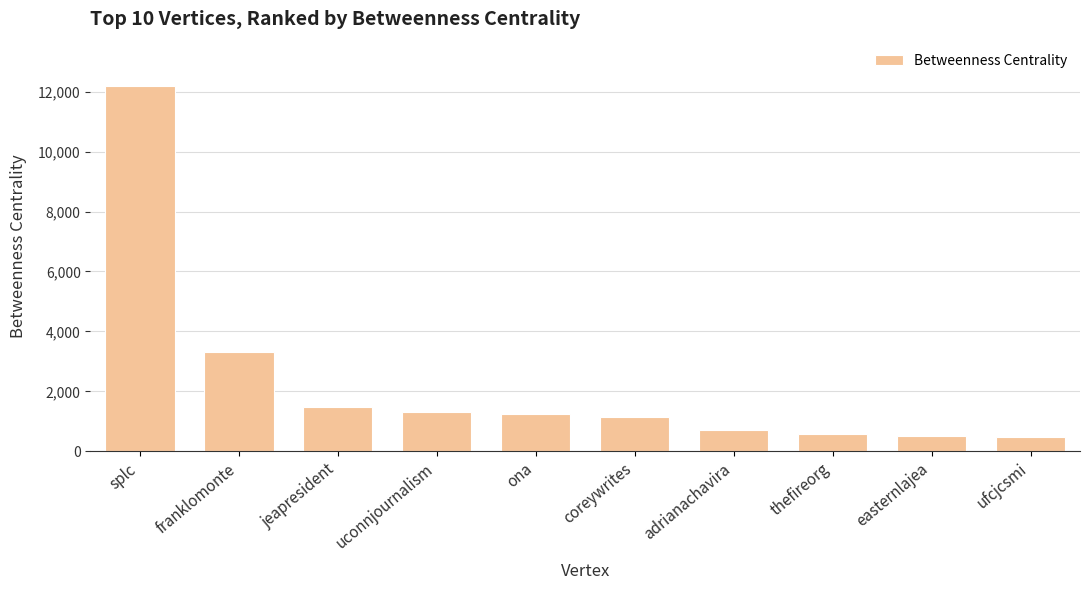

Which has a higher value, coreywrites or jeapresident?

jeapresident